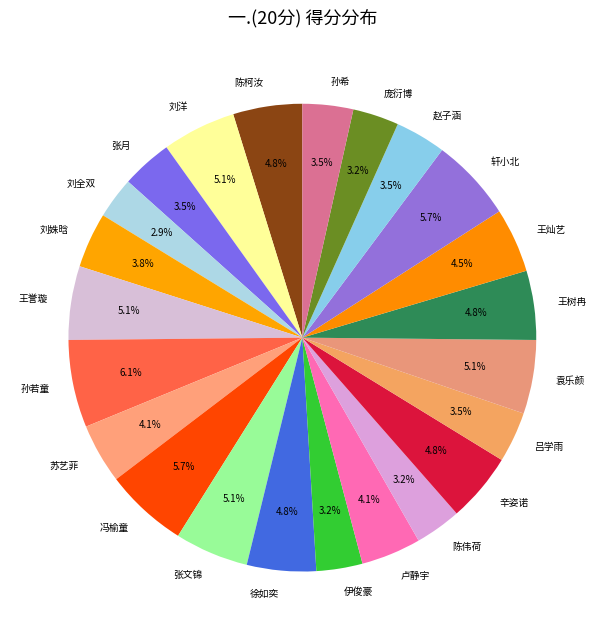

Is 袁乐颜 the majority of the pie?

No